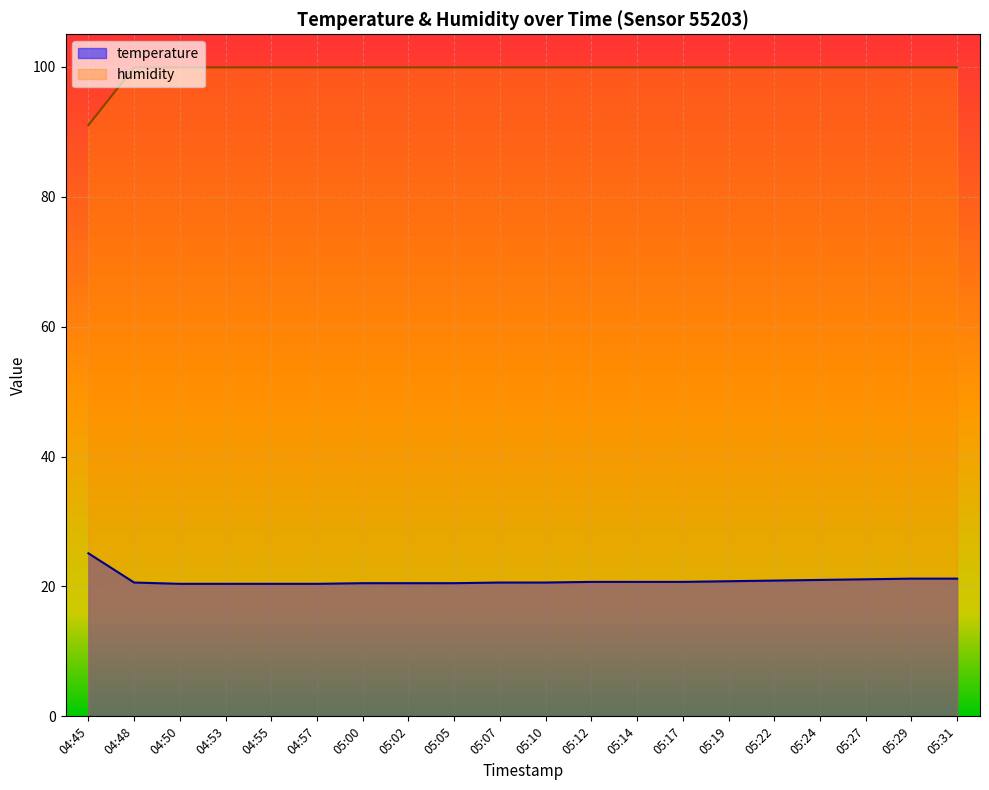

List the labels in order of humidity value, smallest first.

04:45, 04:48, 04:50, 04:53, 04:55, 04:57, 05:00, 05:02, 05:05, 05:07, 05:10, 05:12, 05:14, 05:17, 05:19, 05:22, 05:24, 05:27, 05:29, 05:31